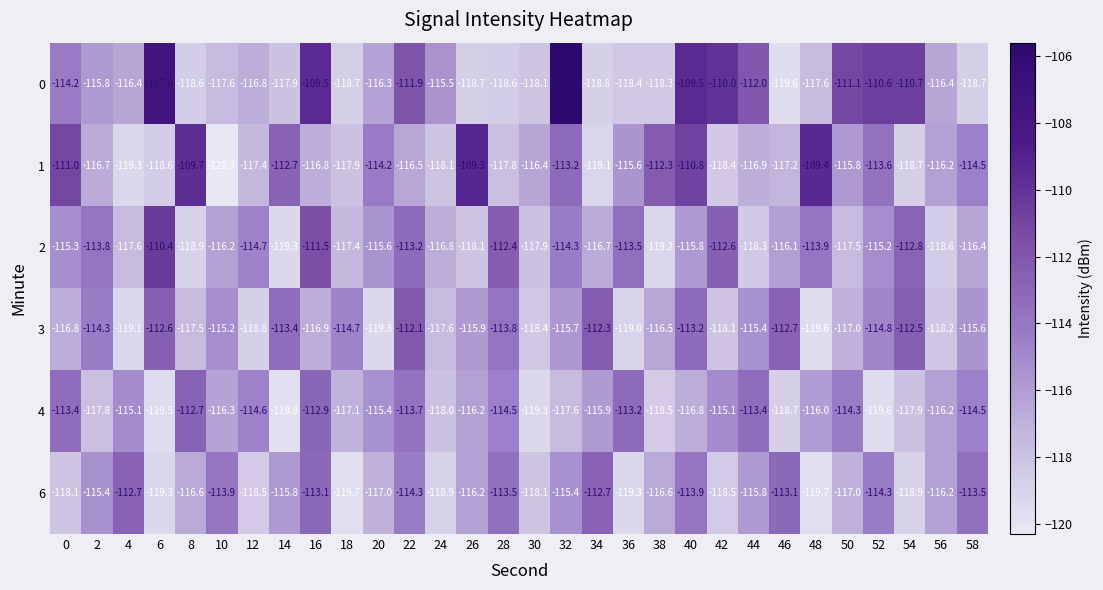

What is the approximate value of 6 at 4?

-112.7